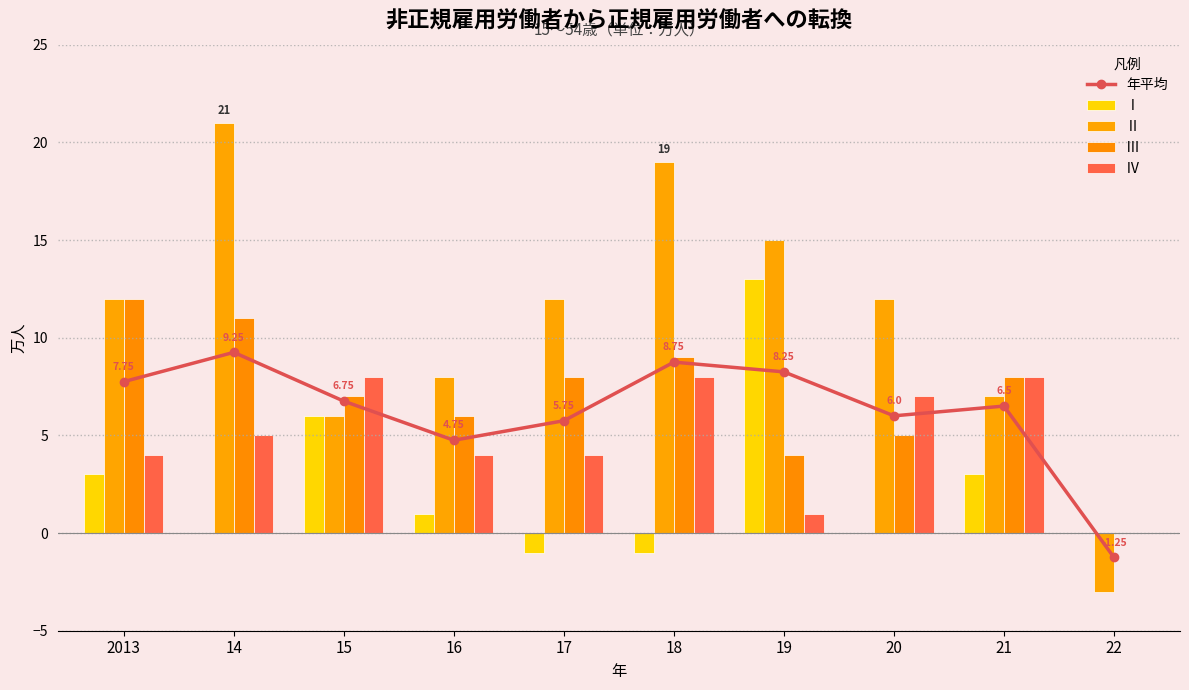

What is the value of the Ⅲ bar at the 8th from the left?

5.0